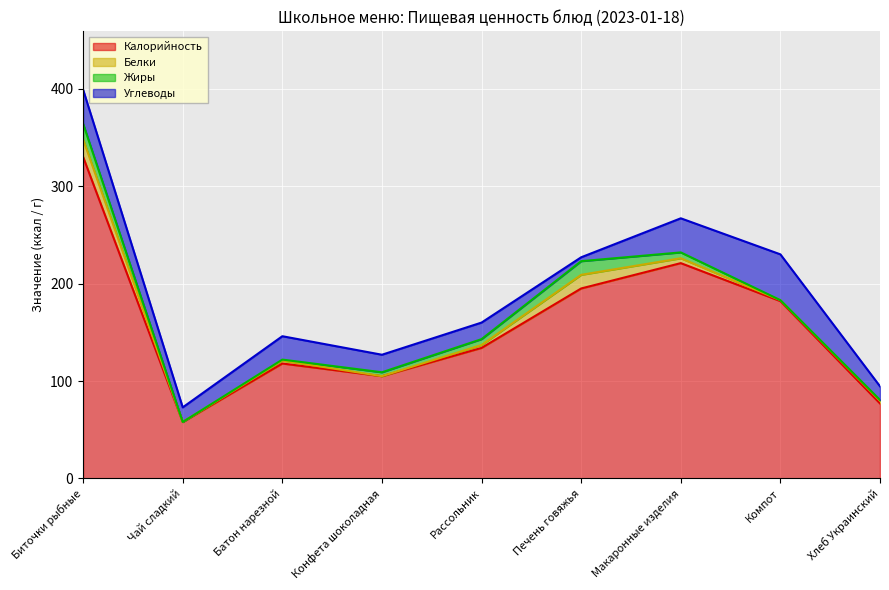

Where is Углеводы nearest to the value 25?

Батон нарезной